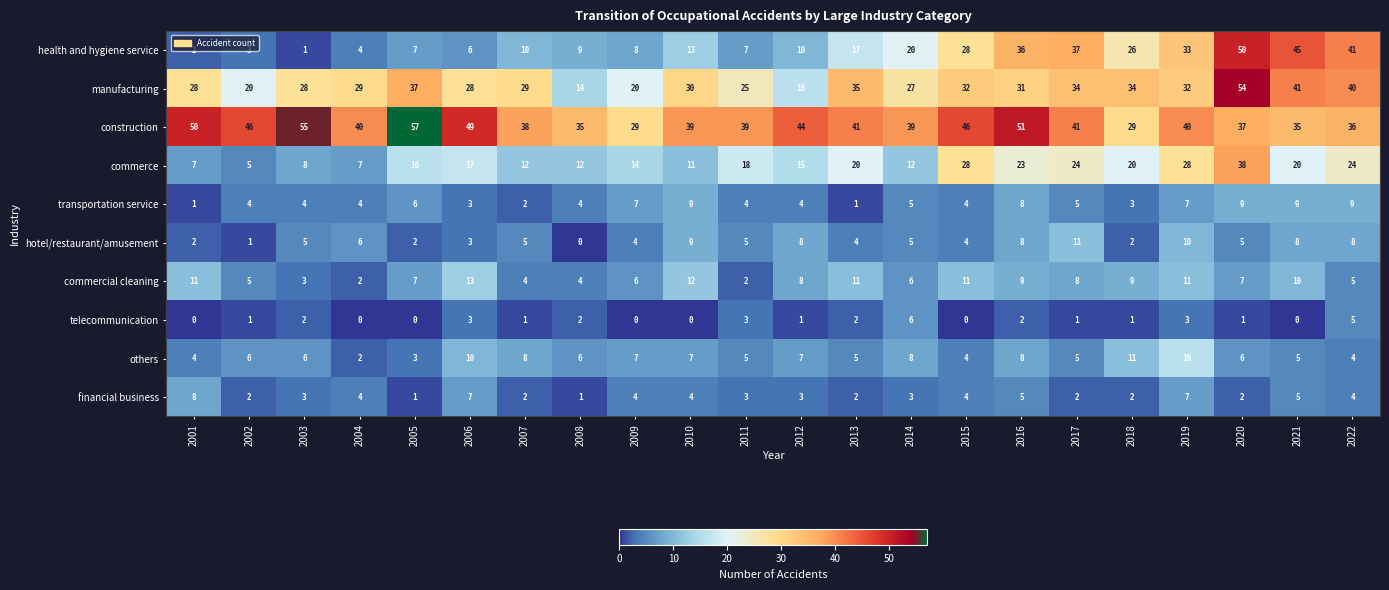

Which series changed the most between 2006 and 2014?

health and hygiene service